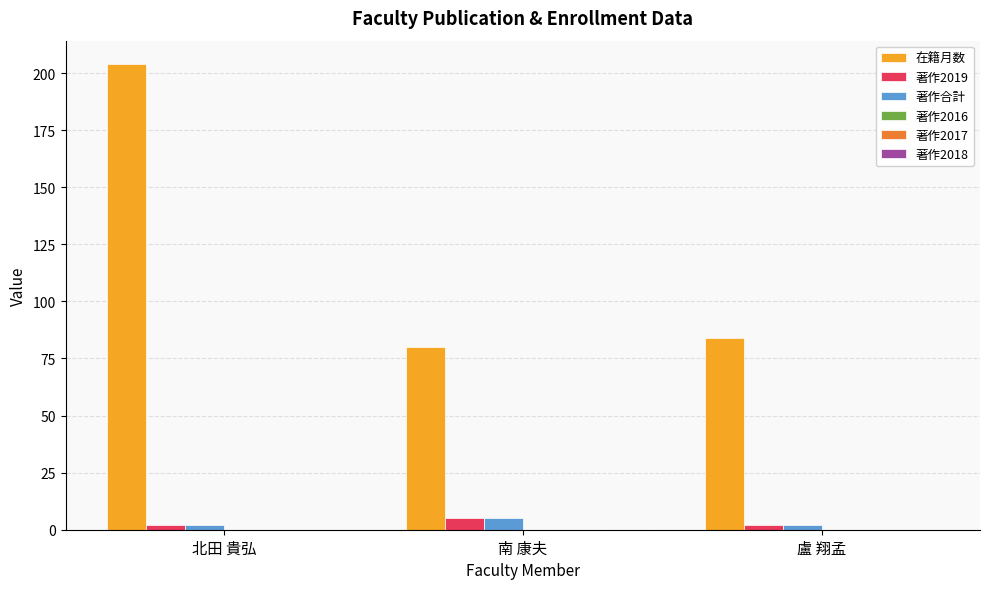

Which series has the largest total across all categories?

在籍月数